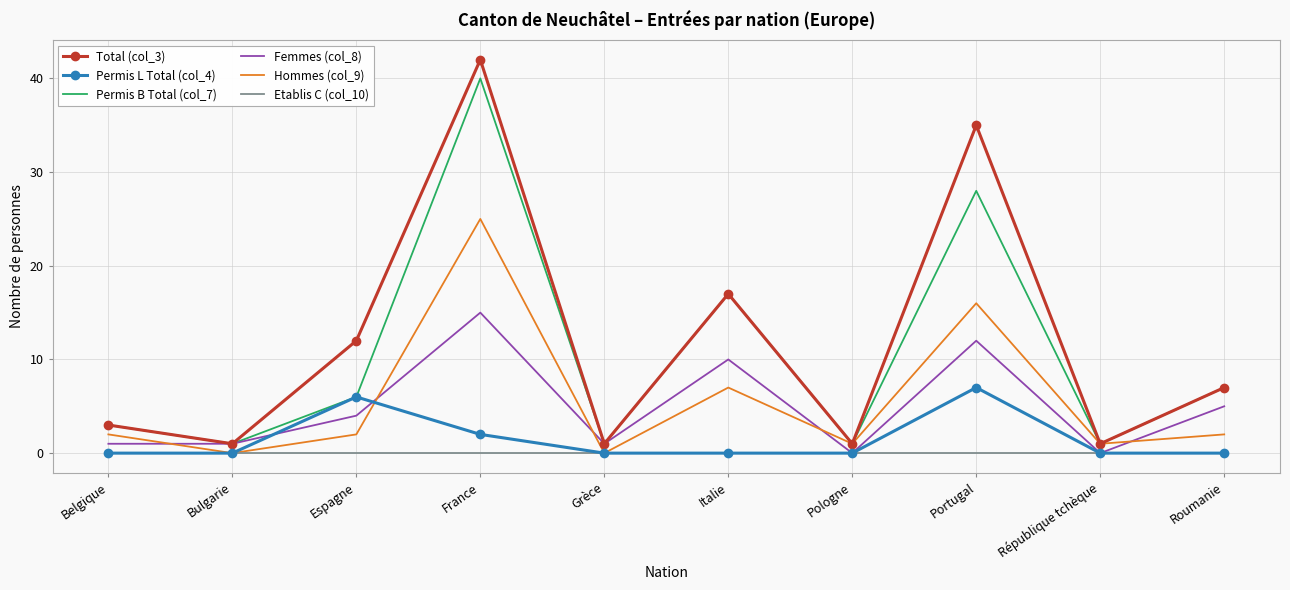

Which series has the largest total across all categories?

Total (col_3)